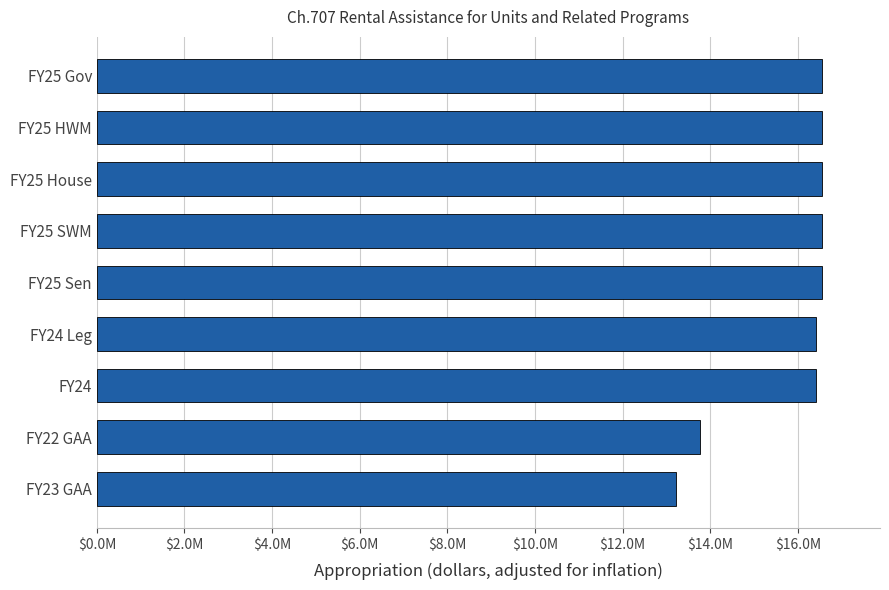

Does the chart contain any negative values?

No